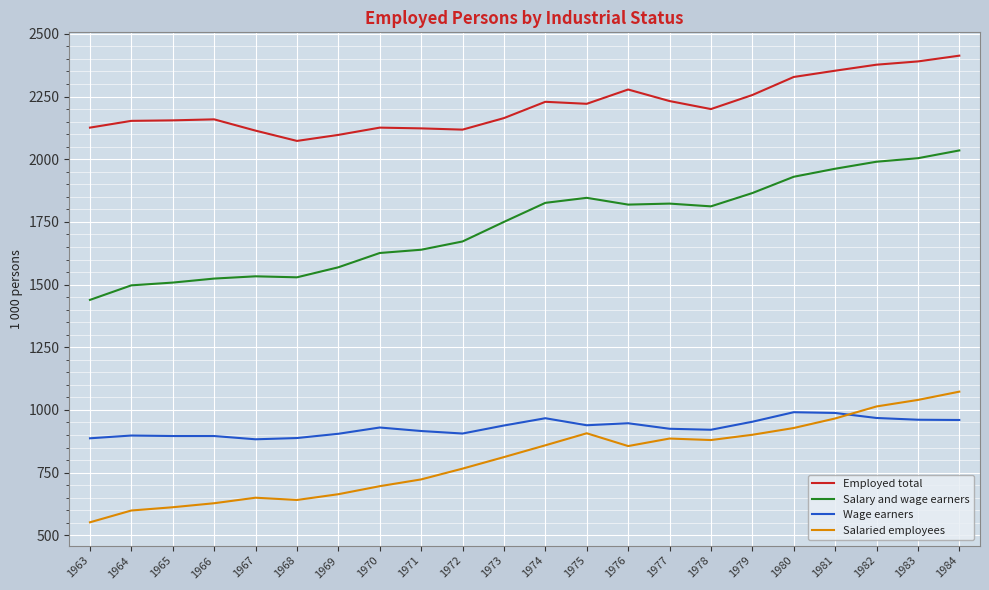

True or false: Wage earners has a value of 906 at 1972.

True